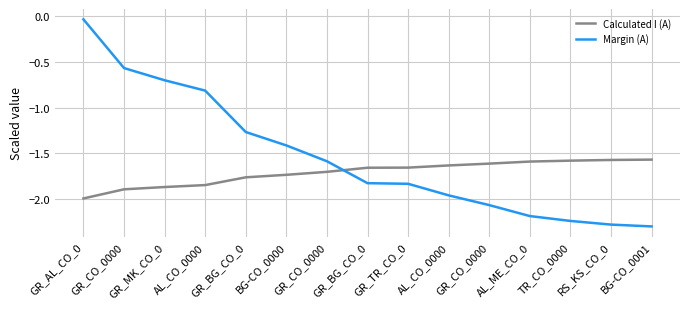

Rank the series by their maximum value, from lowest to highest.

Calculated I (A), Margin (A)